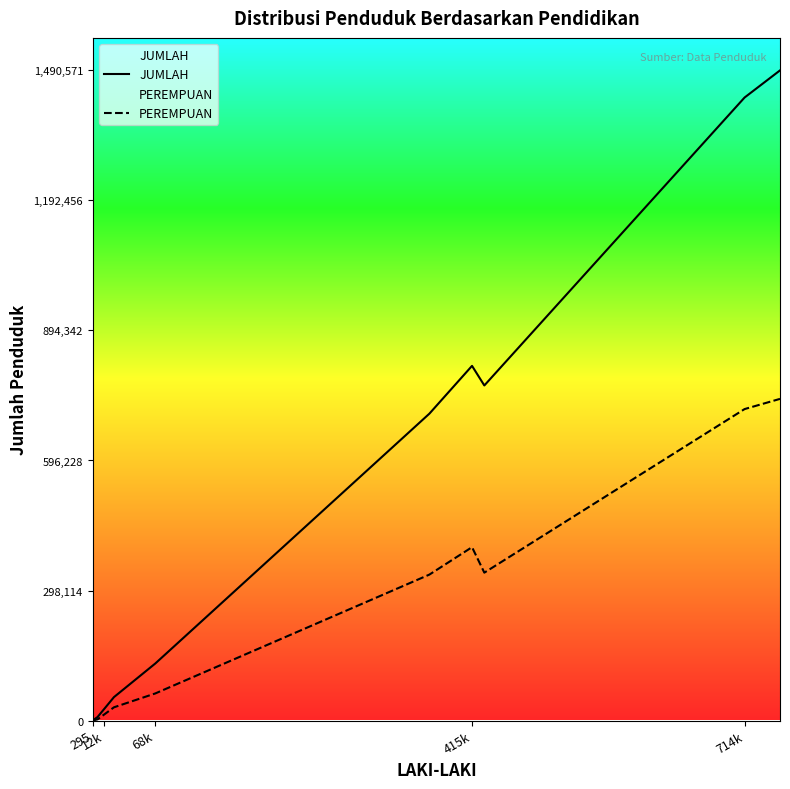

Which series has the largest total across all categories?

JUMLAH